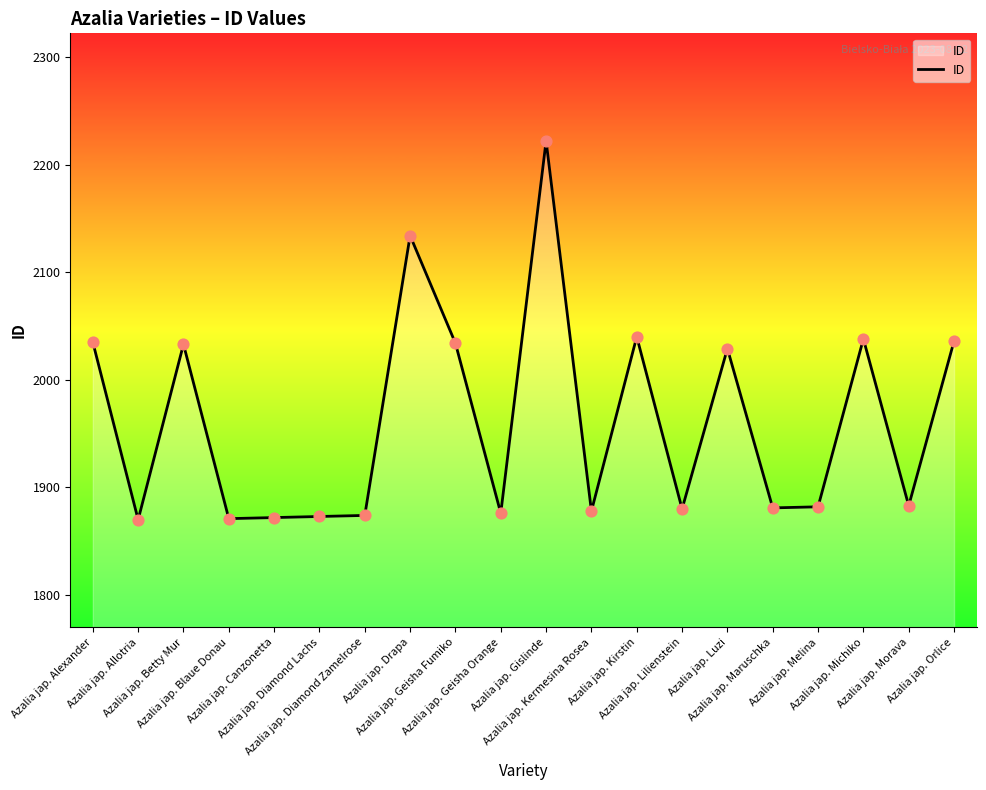

Between Azalia jap. Diamond Lachs and Azalia jap. Melina, which is larger?

Azalia jap. Melina